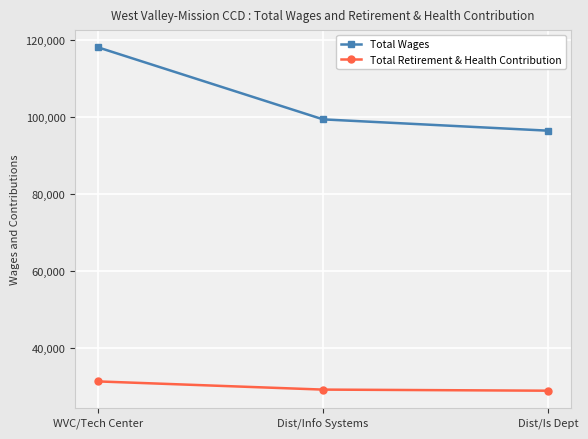

What is the difference between the second highest and minimum values in the Total Retirement & Health Contribution series?

286